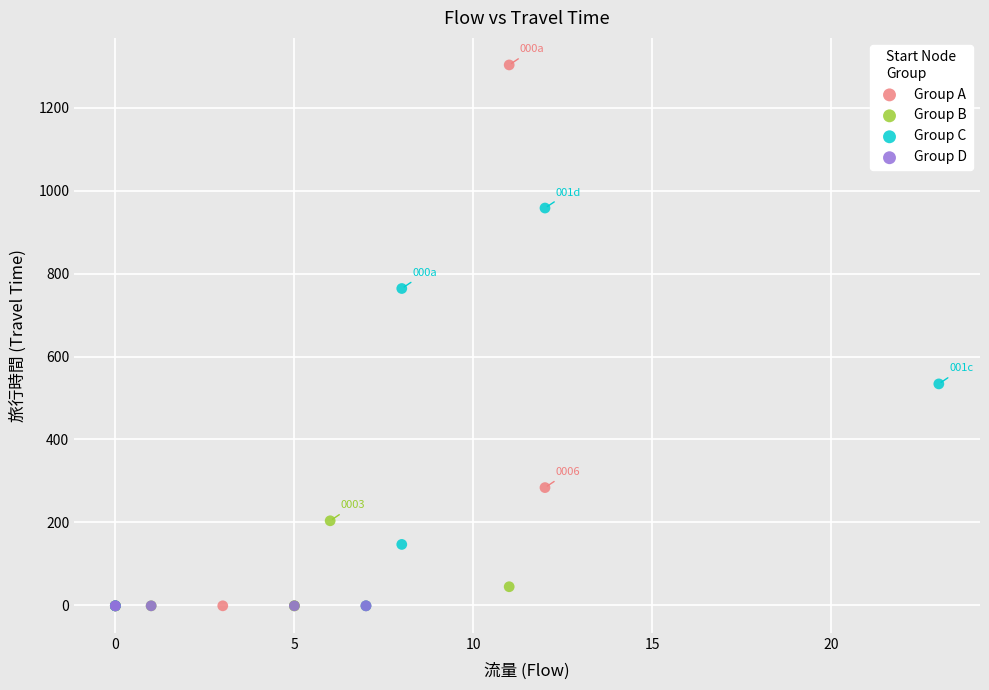

Which series reaches the maximum Y coordinate?

Group A